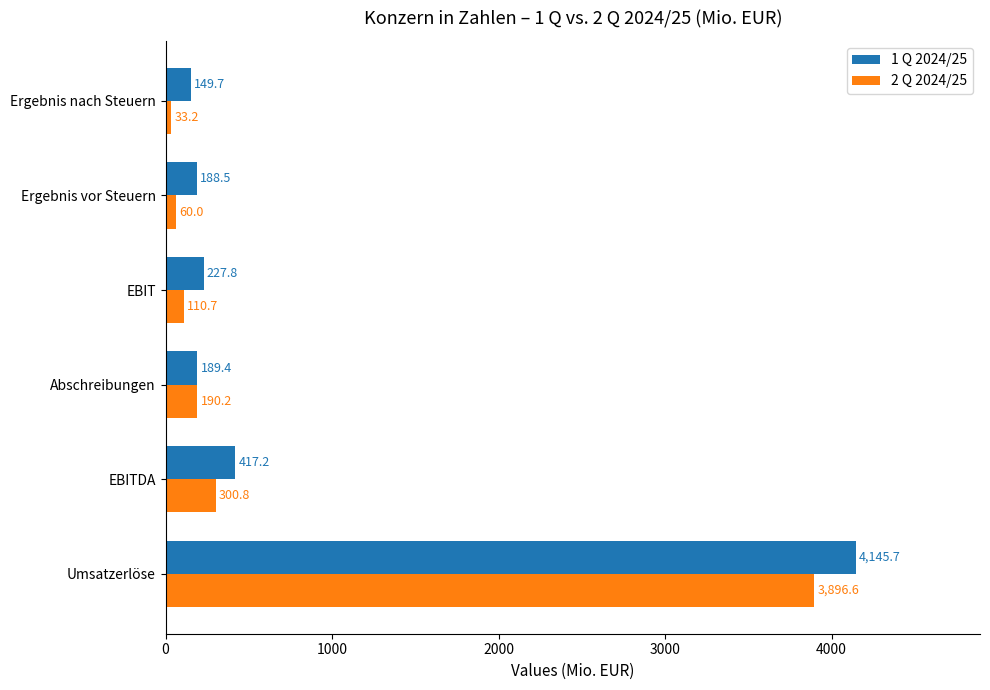

At how many categories does at least one series exceed 469?

1